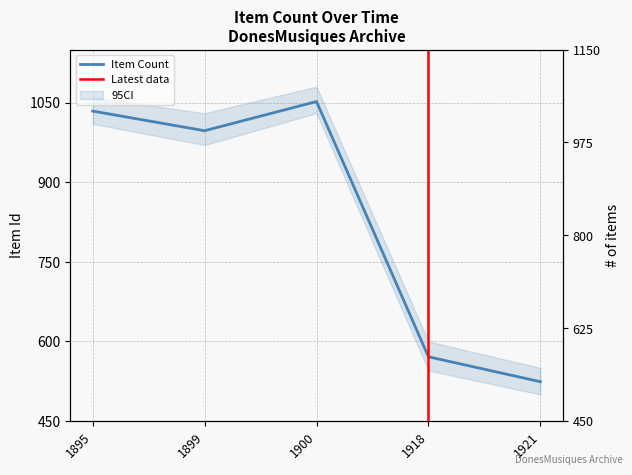

Reading left to right, list all the values displayed in this chart.

1034	997	1052	571	524